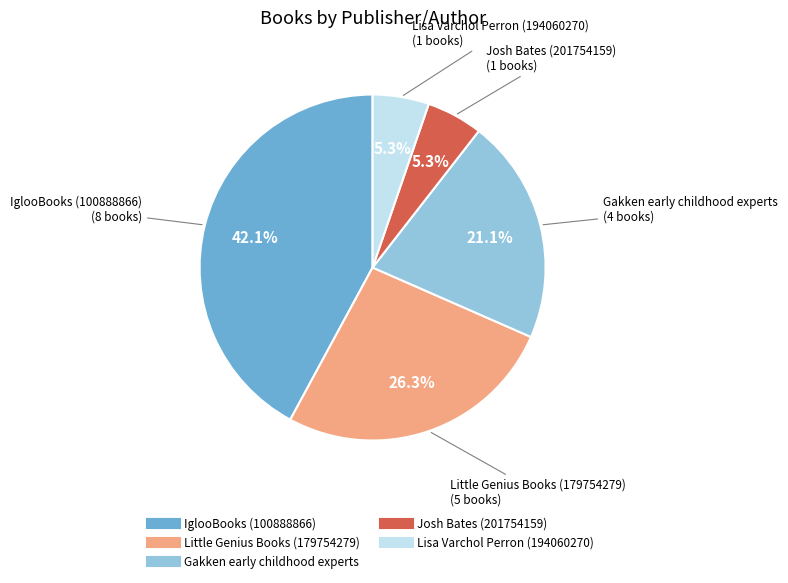

To the nearest percent, what portion does IglooBooks (100888866) represent?

42%